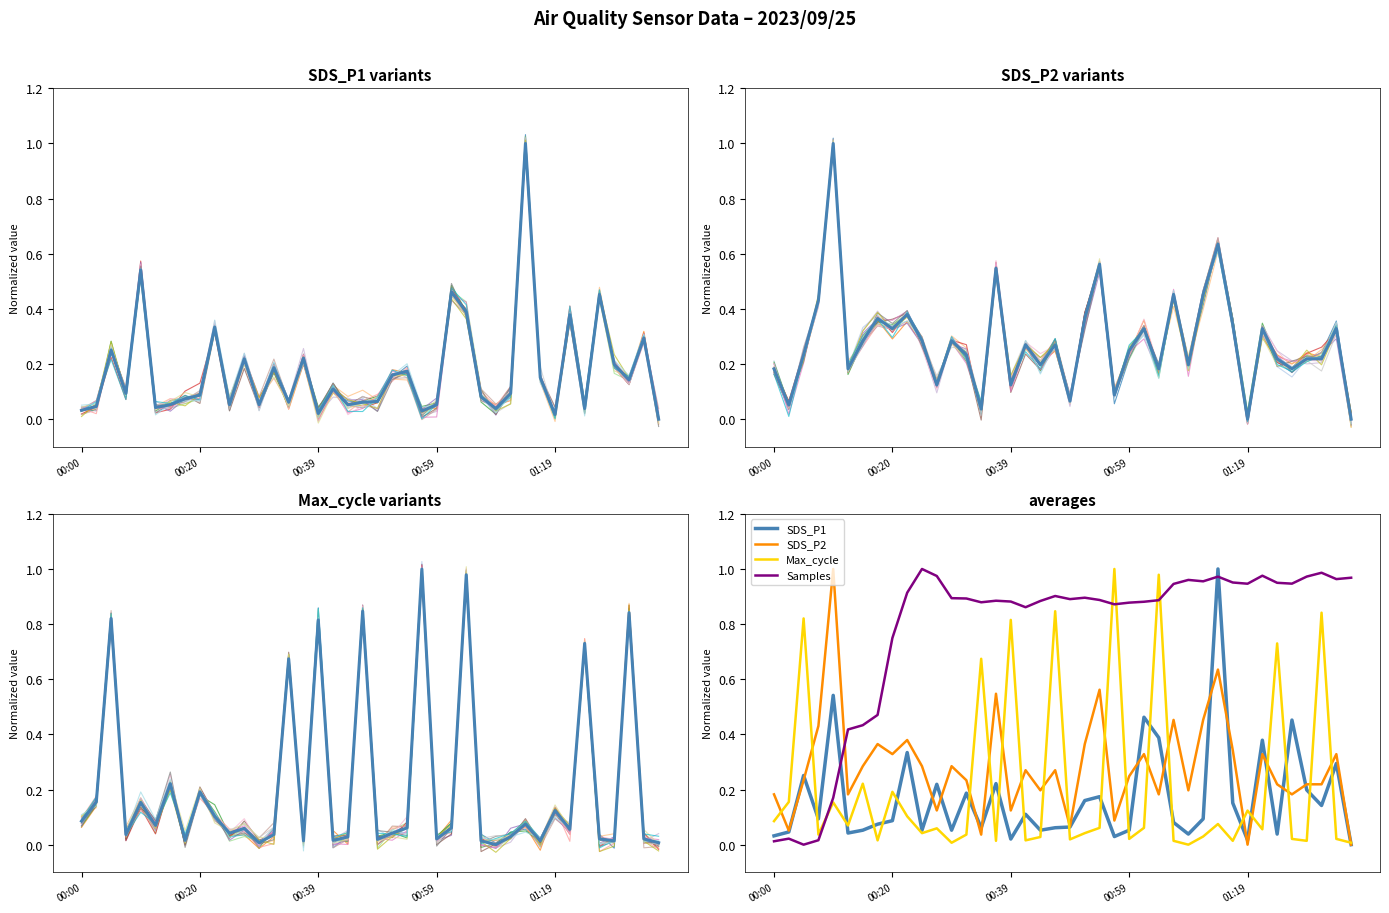

List the labels in order of SDS_P1 value, largest first.

01:14, 00:10, 01:02, 01:26, 01:04, 01:21, 00:22, 01:34, 00:05, 00:37, 00:27, 01:29, 00:32, 00:54, 00:52, 01:16, 01:31, 00:42, 00:07, 01:11, 00:20, 01:06, 00:17, 00:49, 00:35, 00:47, 00:15, 00:25, 00:30, 00:44, 00:59, 00:02, 00:12, 01:09, 01:24, 00:00, 00:57, 00:39, 01:19, 01:36